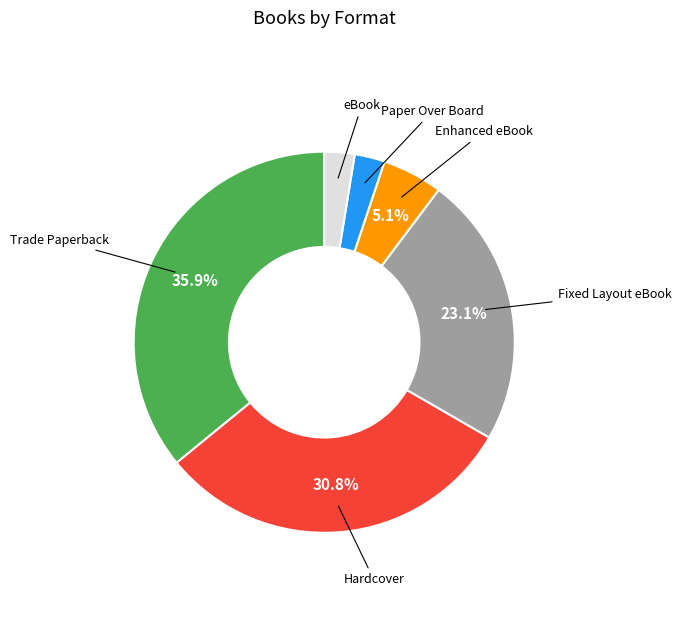

Approximately how many times larger is the value at Trade Paperback compared to Fixed Layout eBook?

1.6